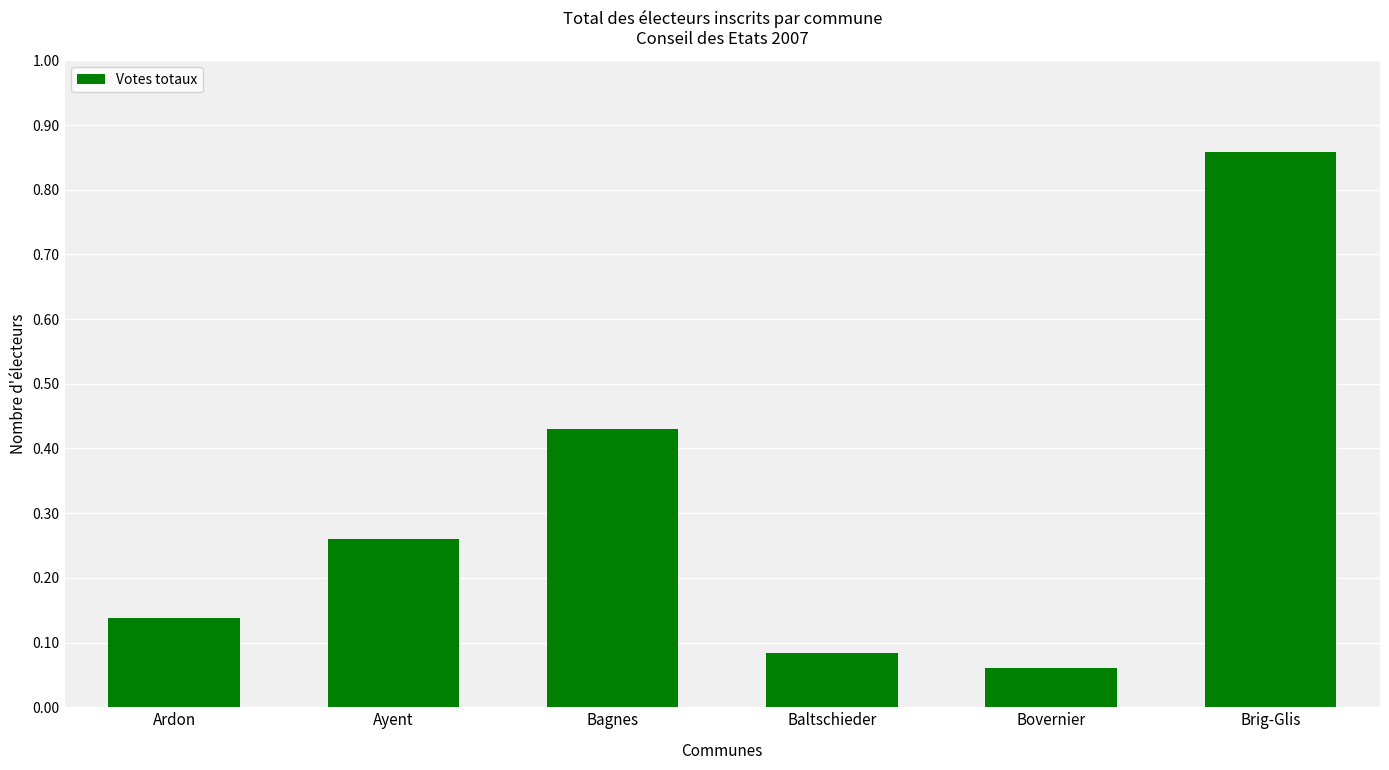

What position from the right is Bagnes?

4